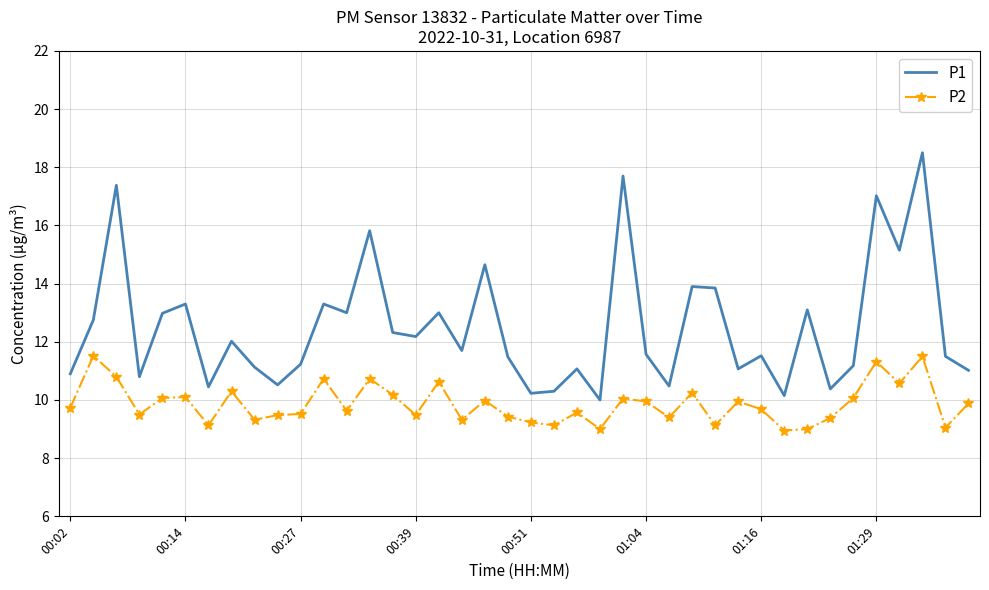

Which series has the widest spread of values?

P1